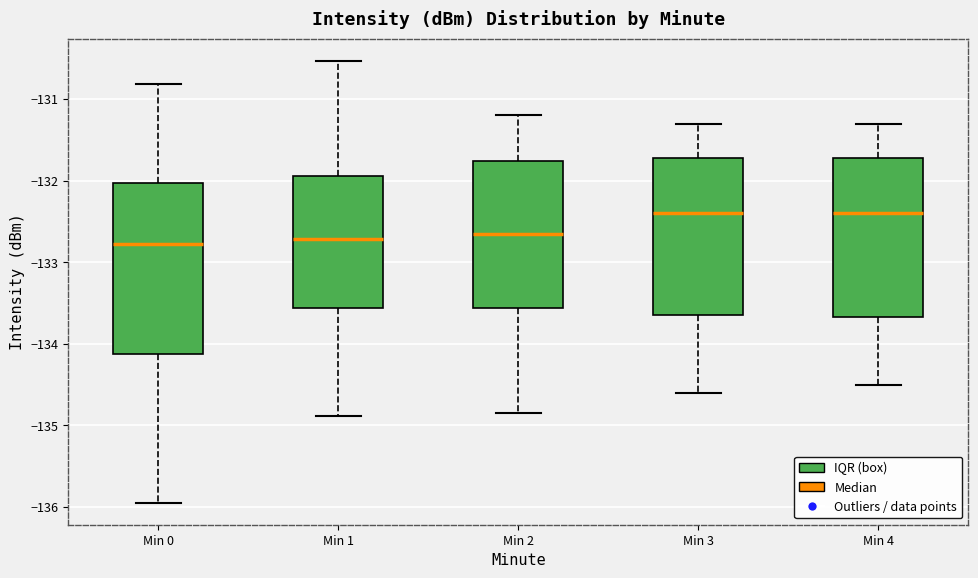

Which box is the tallest, from its lower edge to its upper edge?

Min 0